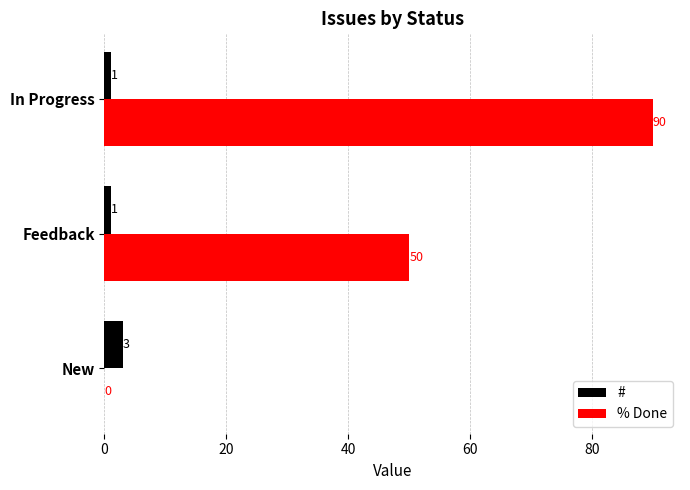

The # series shows 3 at New. True or false?

True